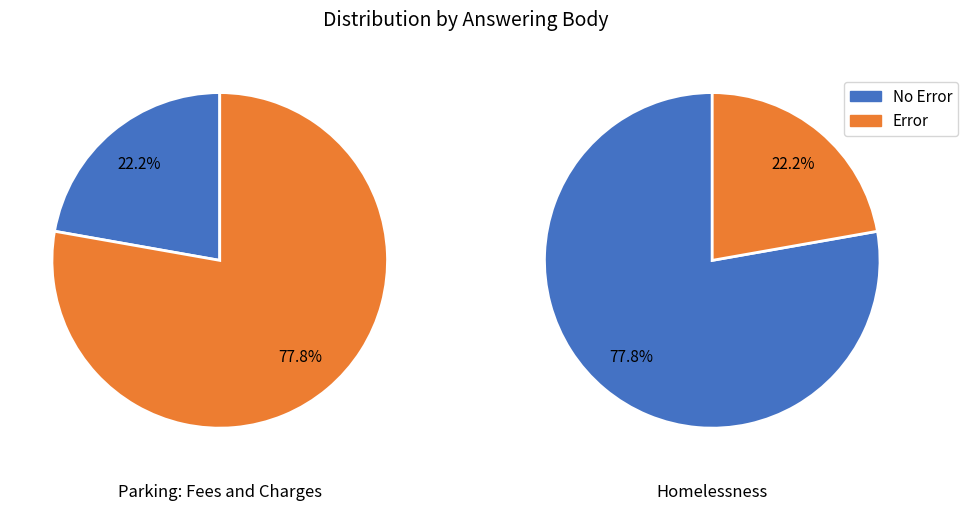

To the nearest percent, what is the difference between the Housing, Communities and Local Government (Parking) and Housing, Communities and Local Government (Homelessness) slice percentages?

56%